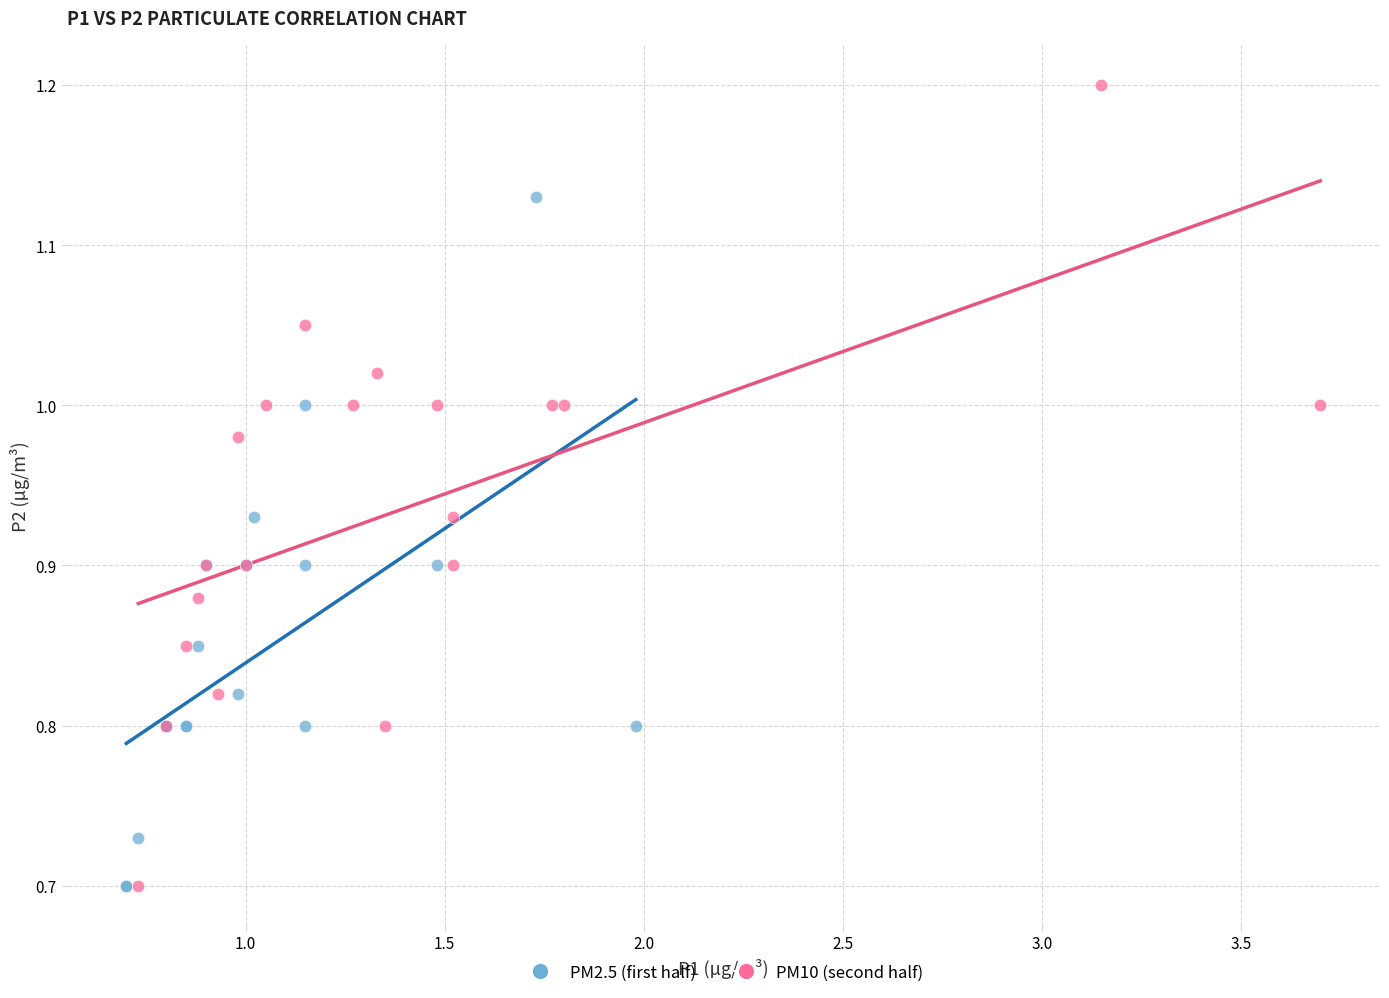

Which series contains the highest Y value?

PM10 (second half)